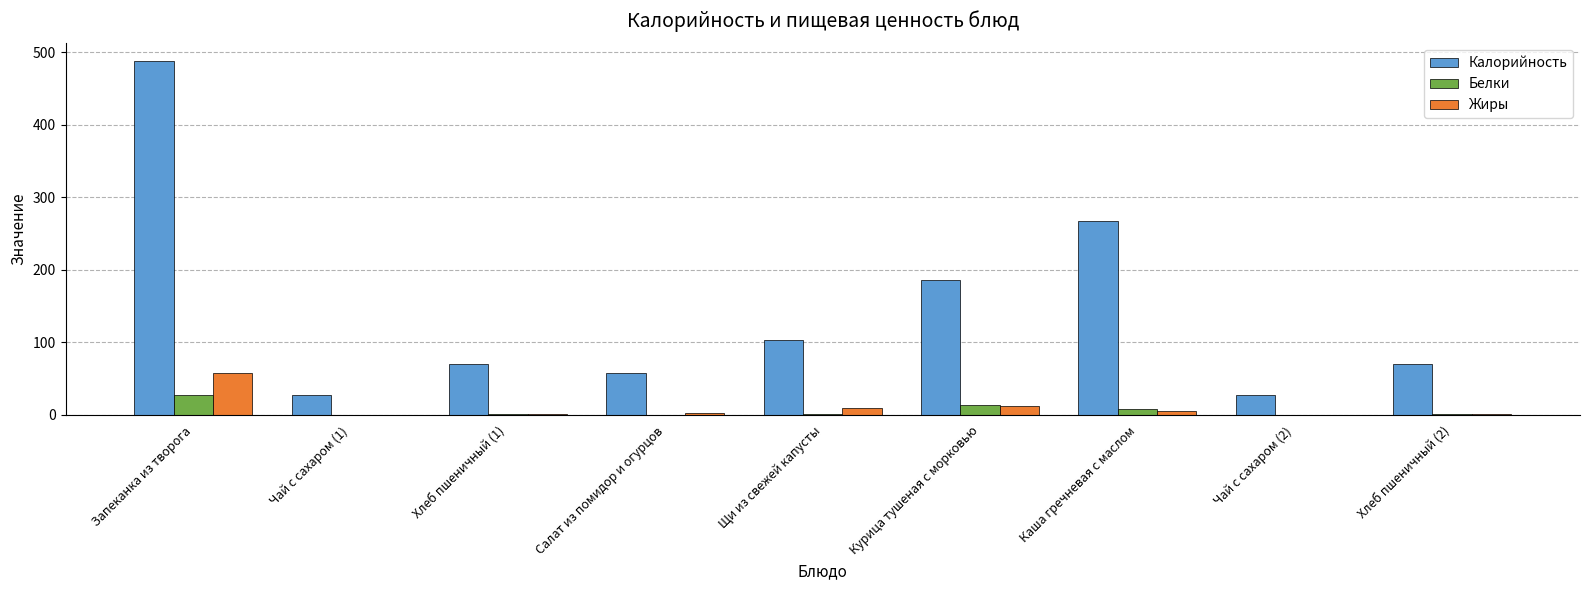

Between Щи из свежей капусты and Чай с сахаром (2), which series saw the biggest shift?

Калорийность